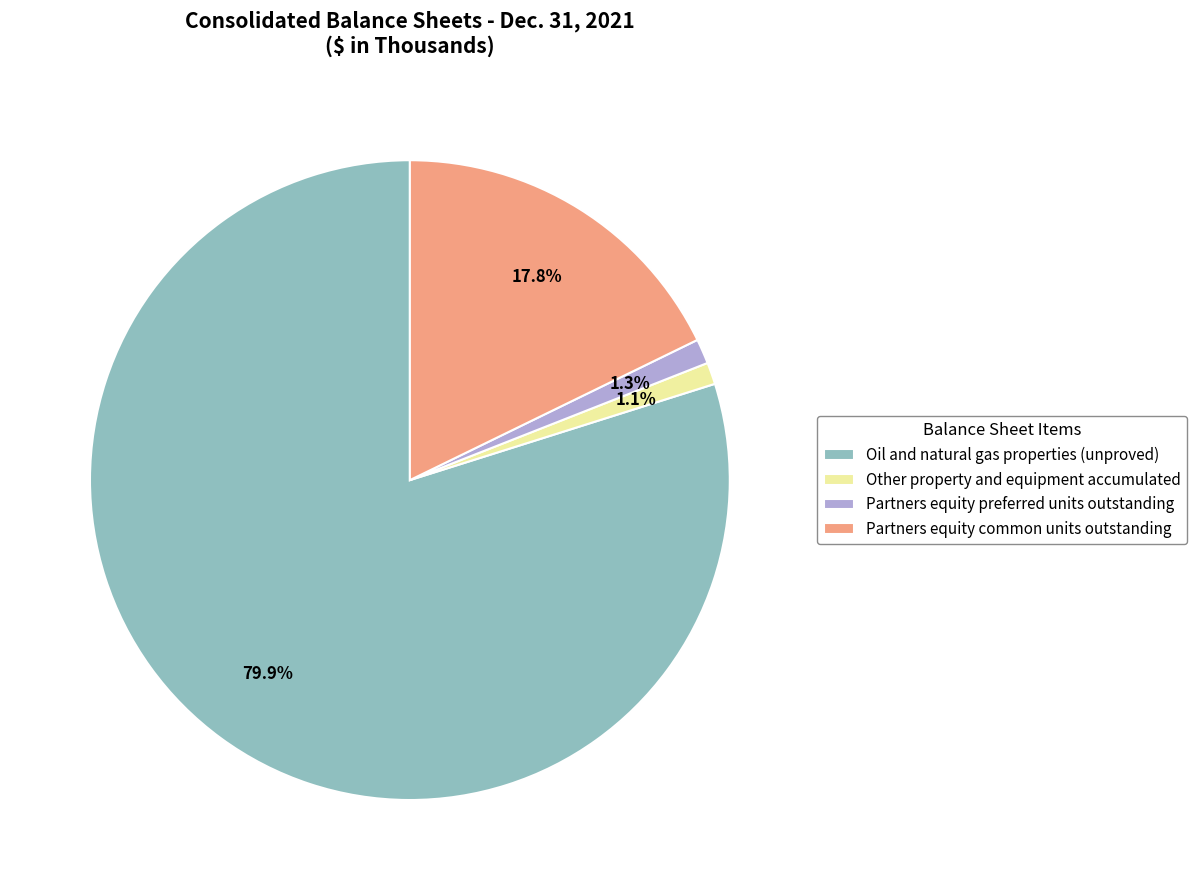

The Oil and natural gas properties (unproved) slice represents 80% of the pie. True or false?

True